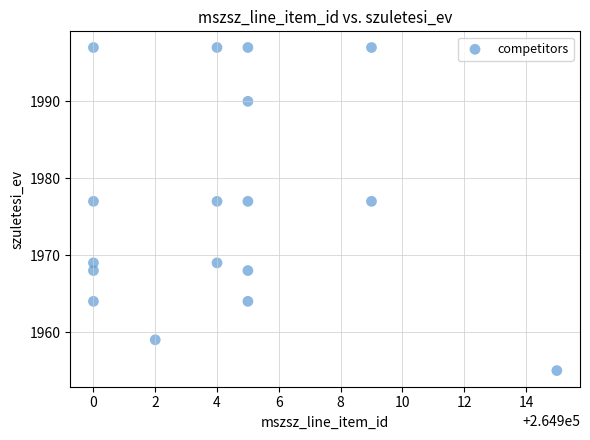

What is the range of X values (max minus min)?

15